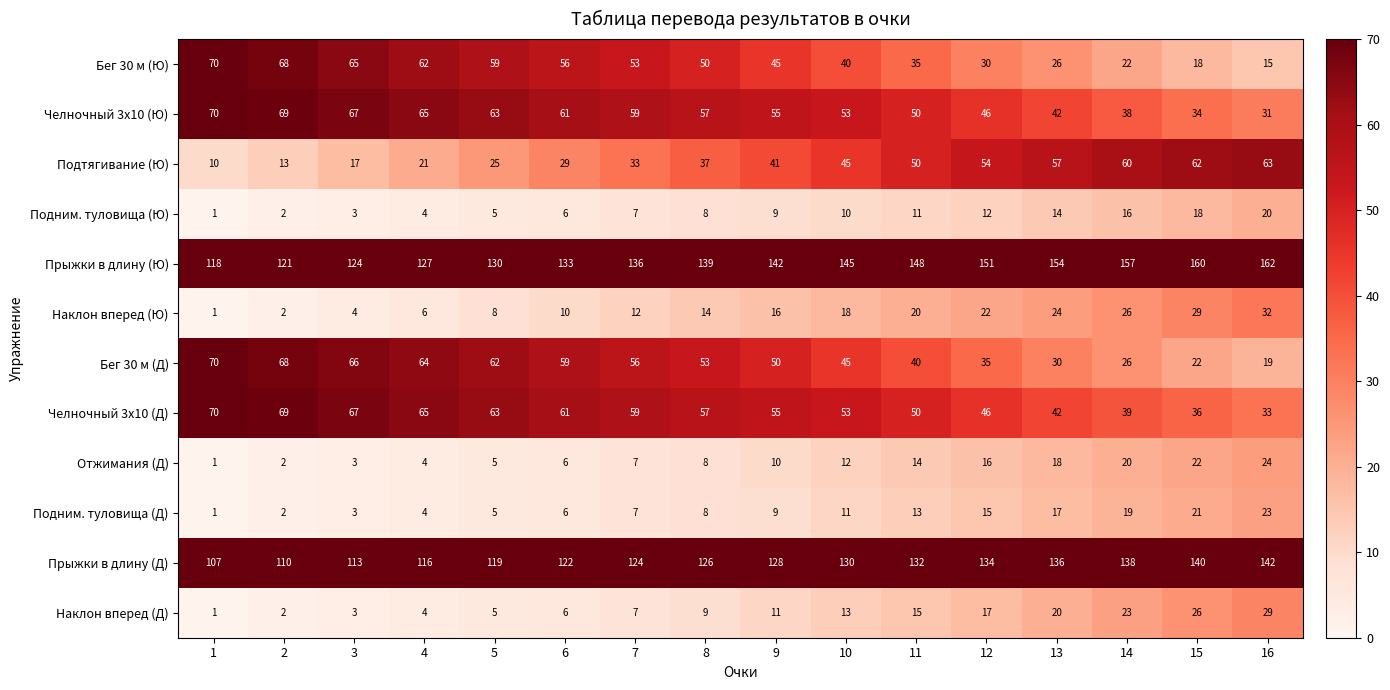

What is the sum of all Прыжки в длину (Д) values?

2017